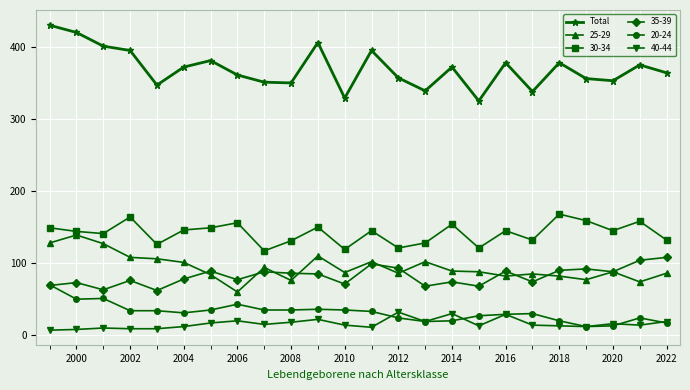

True or false: Total has more than 0 points higher than both neighbors.

True